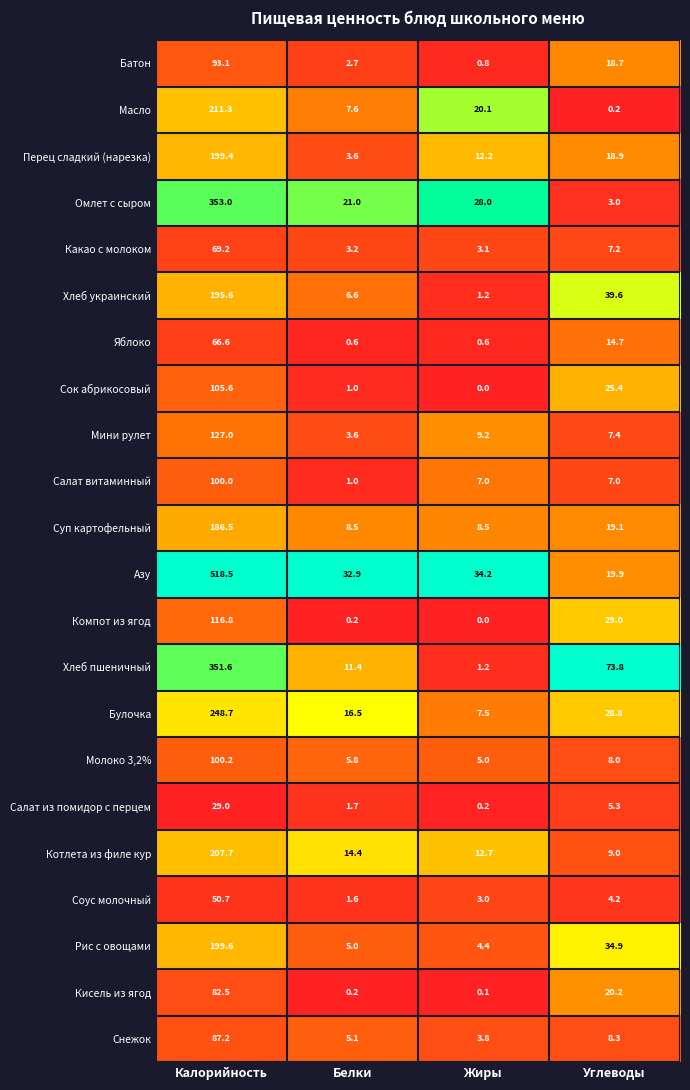

Where does the Перец сладкий (нарезка) series first go above 18?

Калорийность